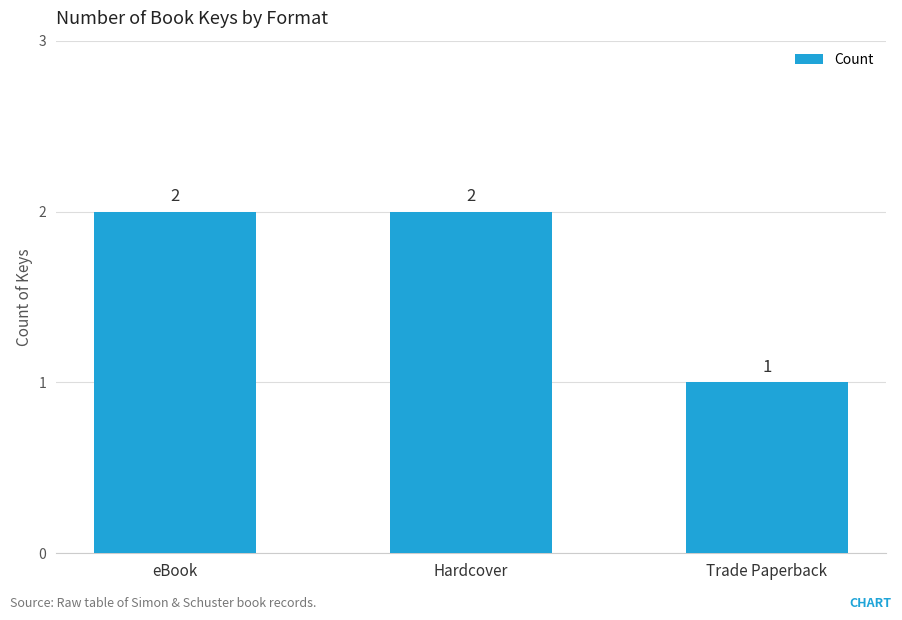

What position from the left is eBook?

1